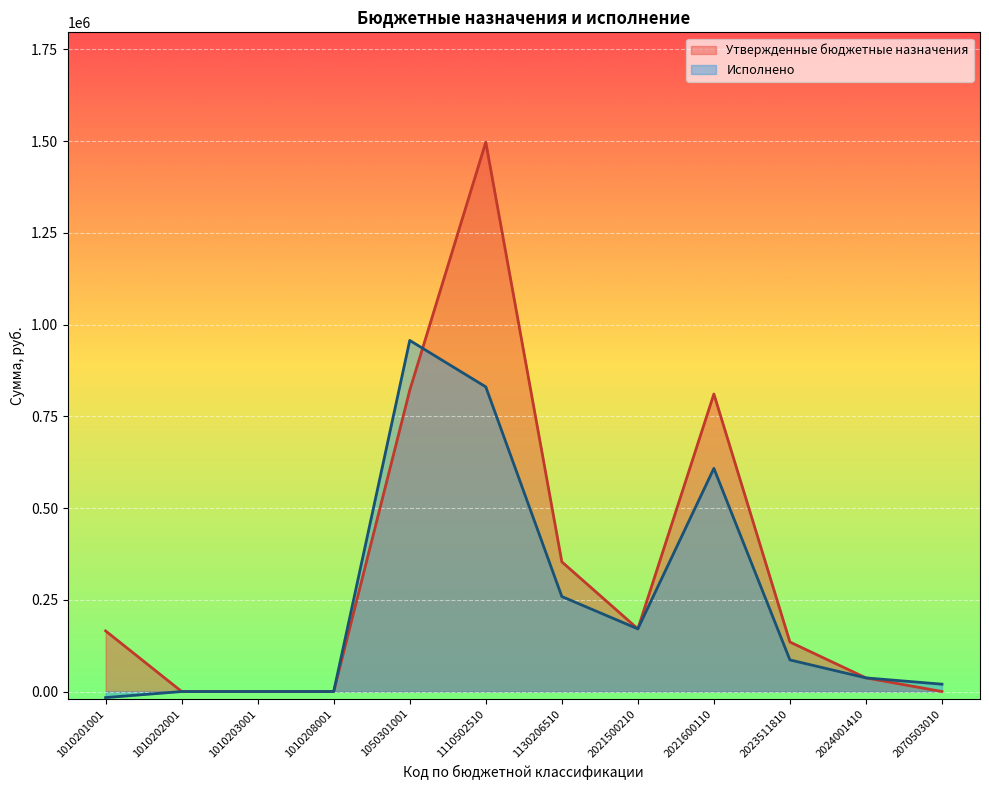

True or false: Утвержденные бюджетные назначения and Исполнено cross at least once.

True